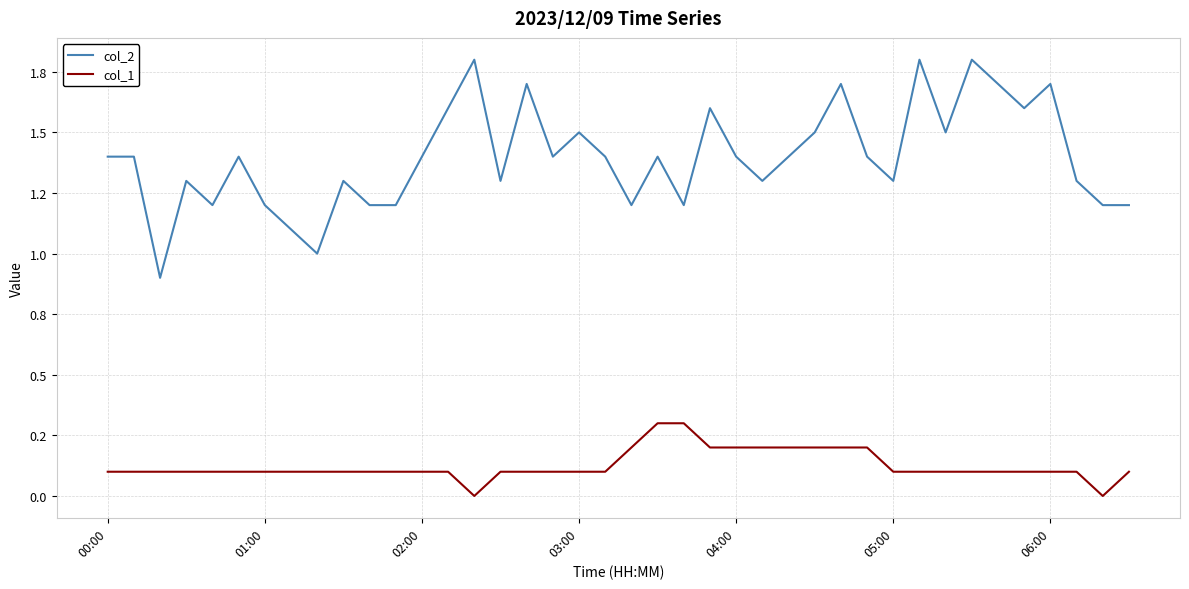

Does the chart display data point markers on the line(s)?

No